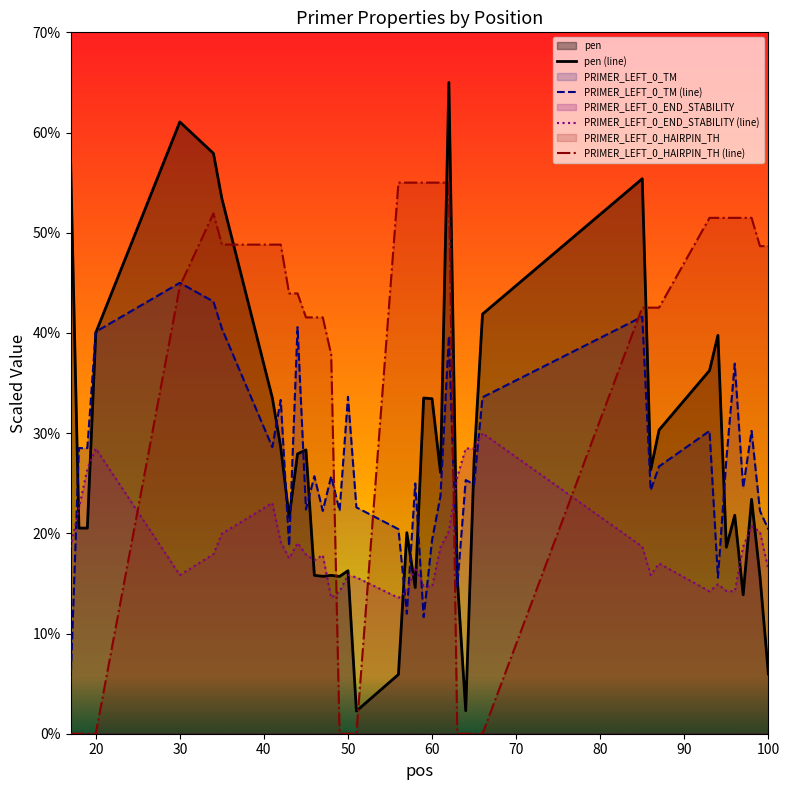

The value of PRIMER_LEFT_0_END_STABILITY (line) at 100 is 28.2. True or false?

False